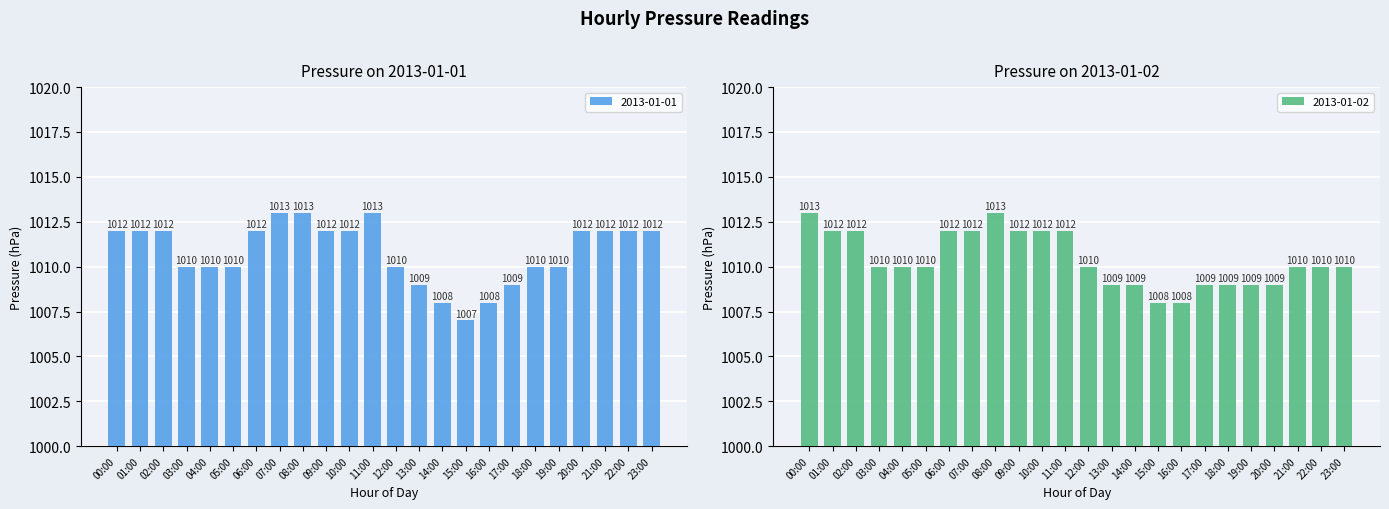

True or false: 2013-01-01 has a value of 351 at 22:00.

False